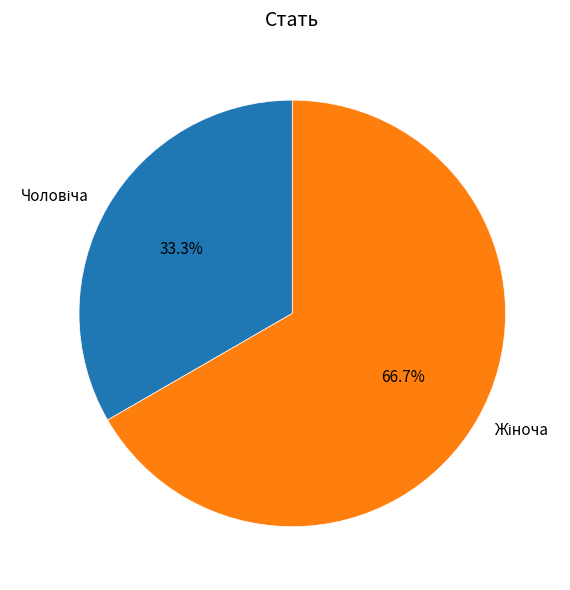

Count the number of slices in the pie.

2